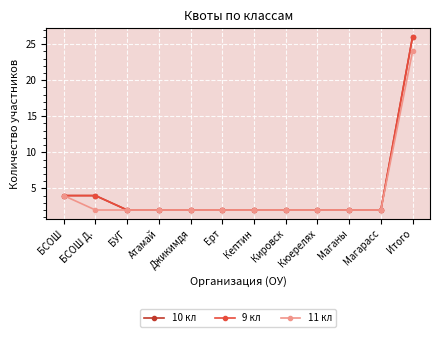

Is this an area chart (filled region under the line)?

No